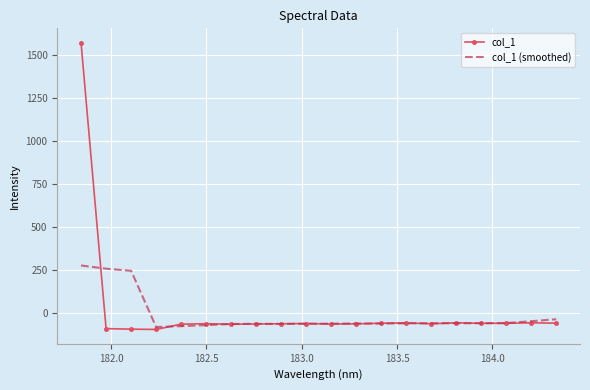

List the series in order of their peak value, lowest first.

col_1 (smoothed), col_1